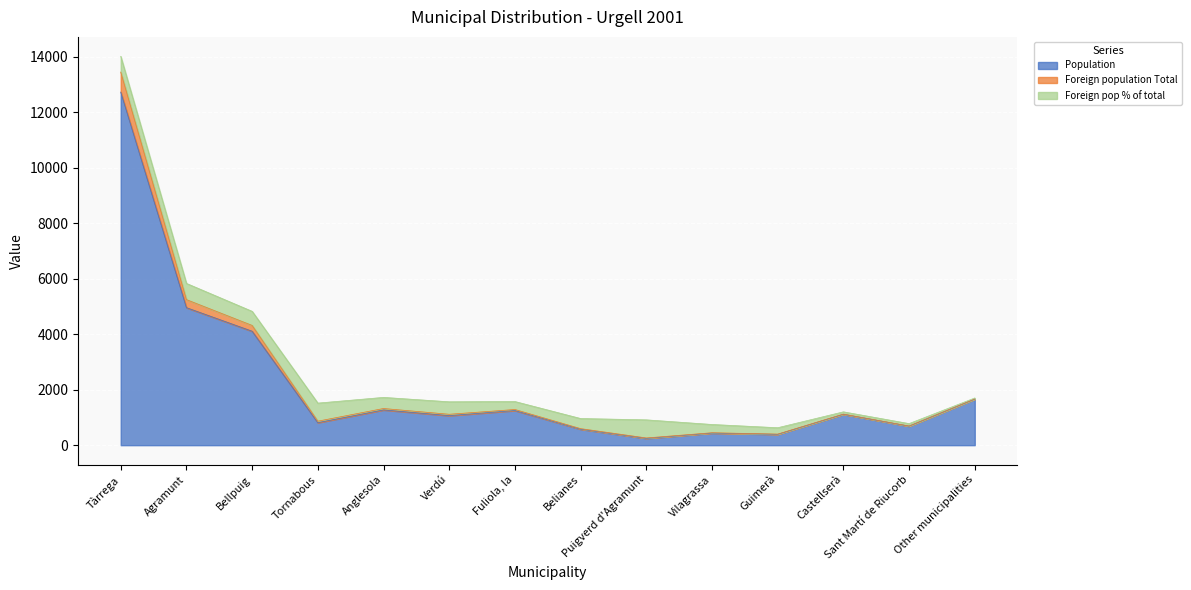

Where does the Foreign population Total series first go above 1565?

Tàrrega